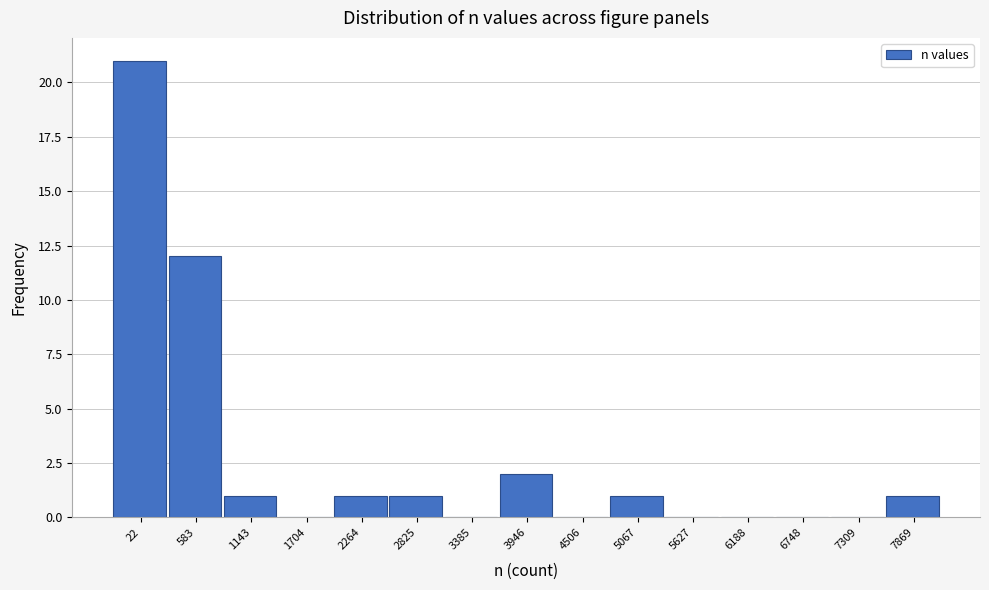

Reading left to right, list all the values displayed in this chart.

22=21	583=12	1143=1	1704=0	2264=1	2825=1	3385=0	3946=2	4506=0	5067=1	5627=0	6188=0	6748=0	7309=0	7869=1